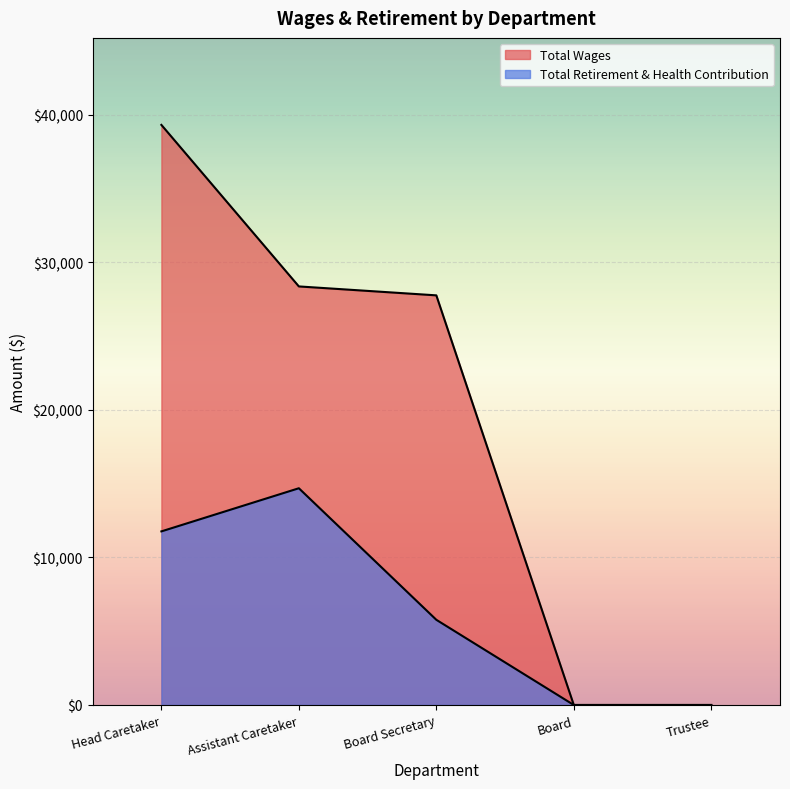

What is the highest value of the Total Wages series?

39320